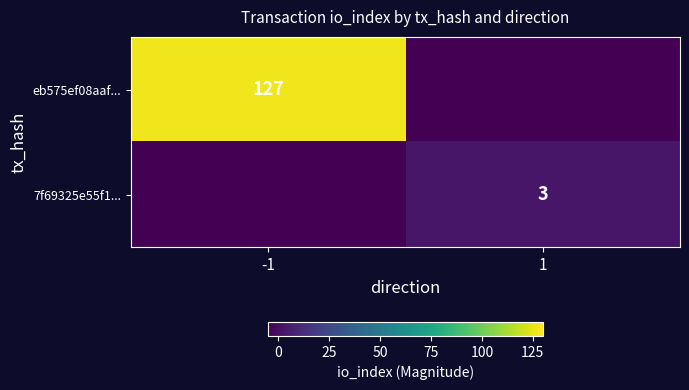

The eb575ef08aaf... series shows 127 at -1. True or false?

True